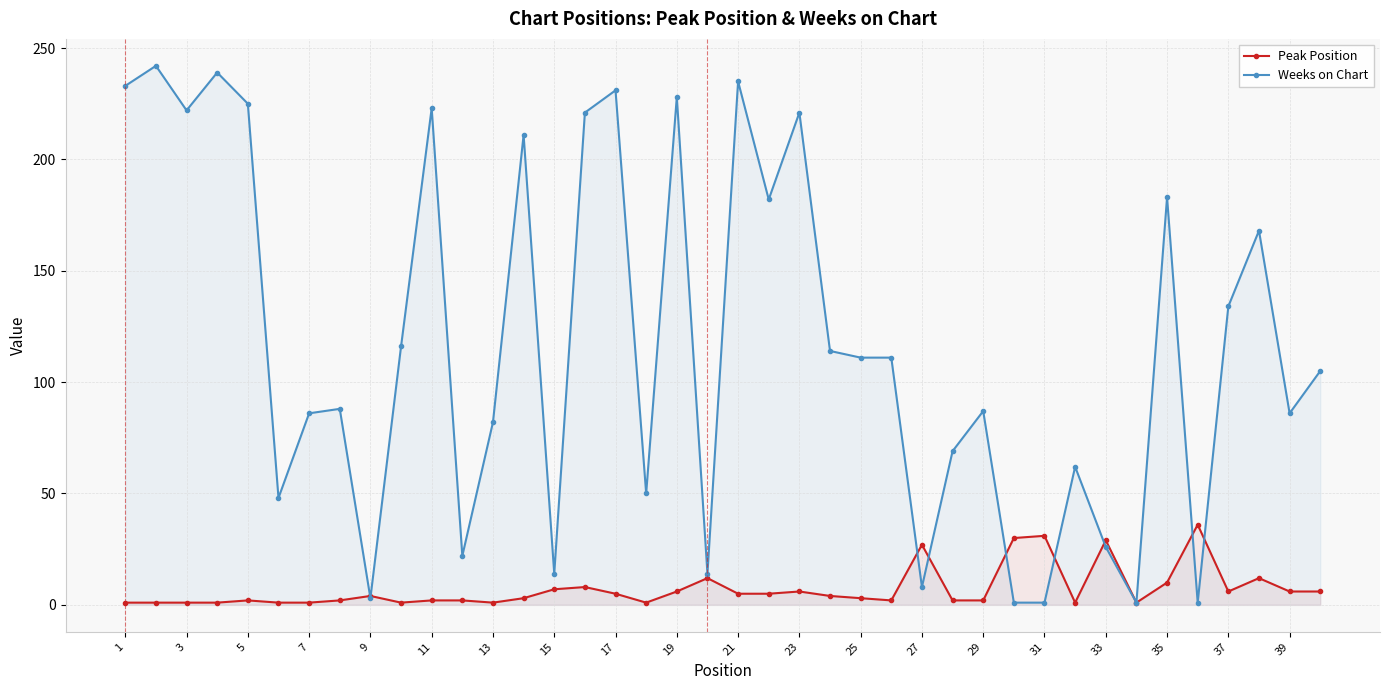

The value of Weeks on Chart at 35 is 183. True or false?

True